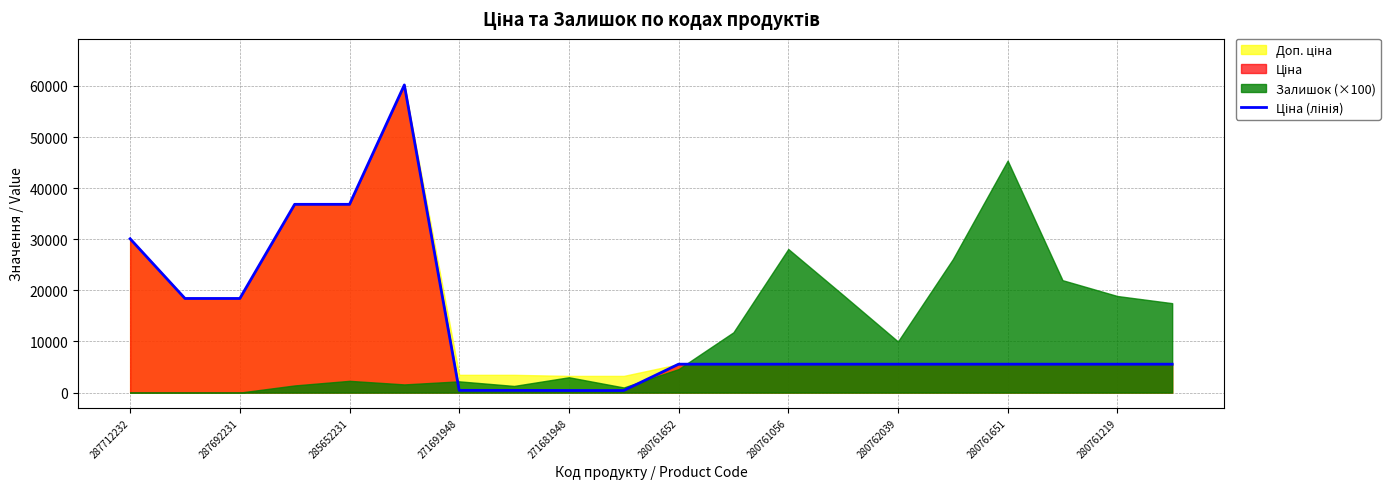

Where does the data first go above 5560?

287712232